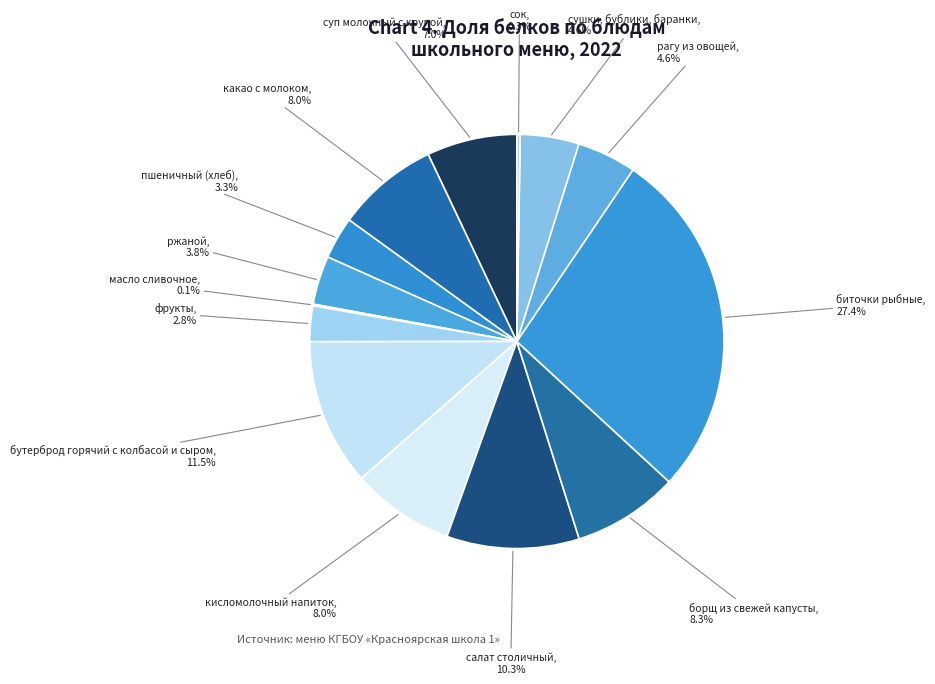

To the nearest percent, what percentage of the pie is борщ из свежей капусты?

8%